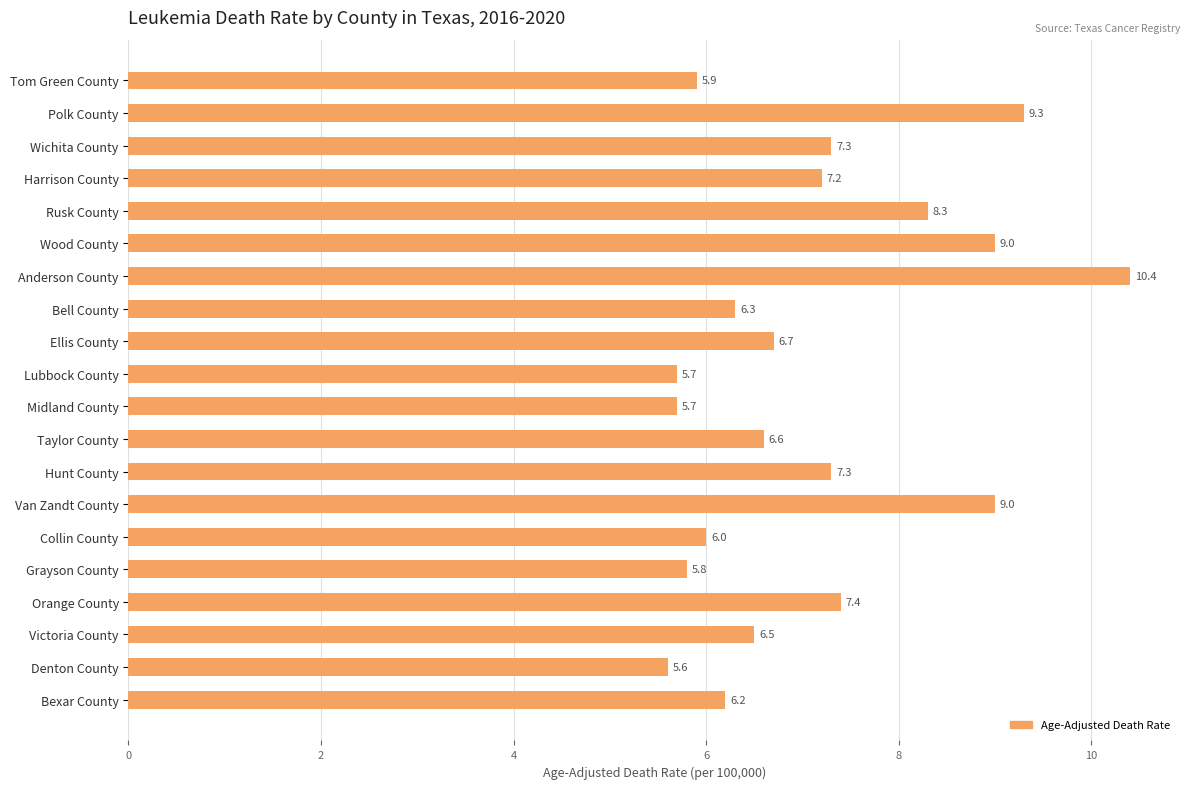

Reading top to bottom, transcribe all the data shown in this chart.

Tom Green County=5.9	Polk County=9.3	Wichita County=7.3	Harrison County=7.2	Rusk County=8.3	Wood County=9.0	Anderson County=10.4	Bell County=6.3	Ellis County=6.7	Lubbock County=5.7	Midland County=5.7	Taylor County=6.6	Hunt County=7.3	Van Zandt County=9.0	Collin County=6.0	Grayson County=5.8	Orange County=7.4	Victoria County=6.5	Denton County=5.6	Bexar County=6.2